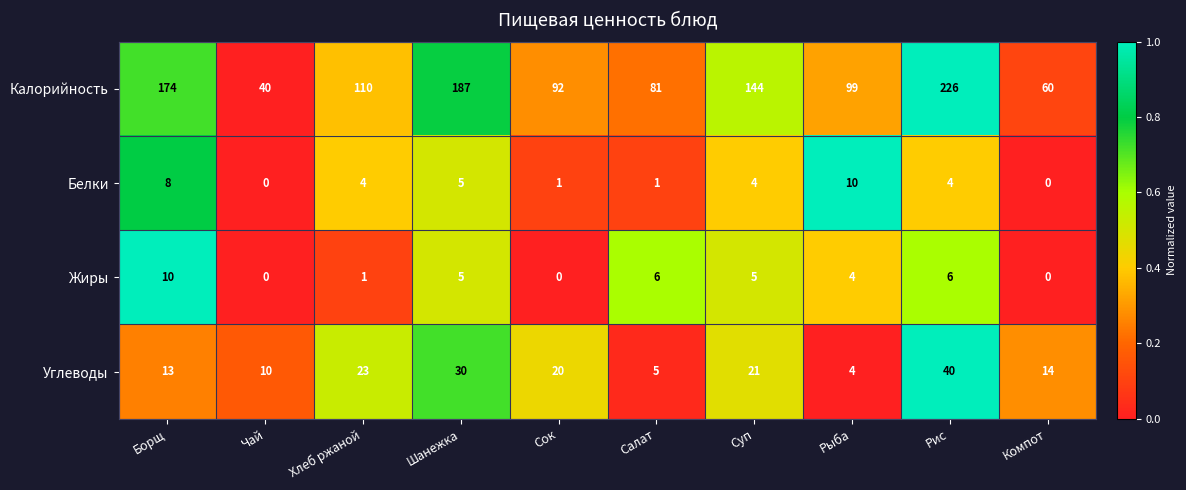

At which label is Калорийность closest to 133?

Суп